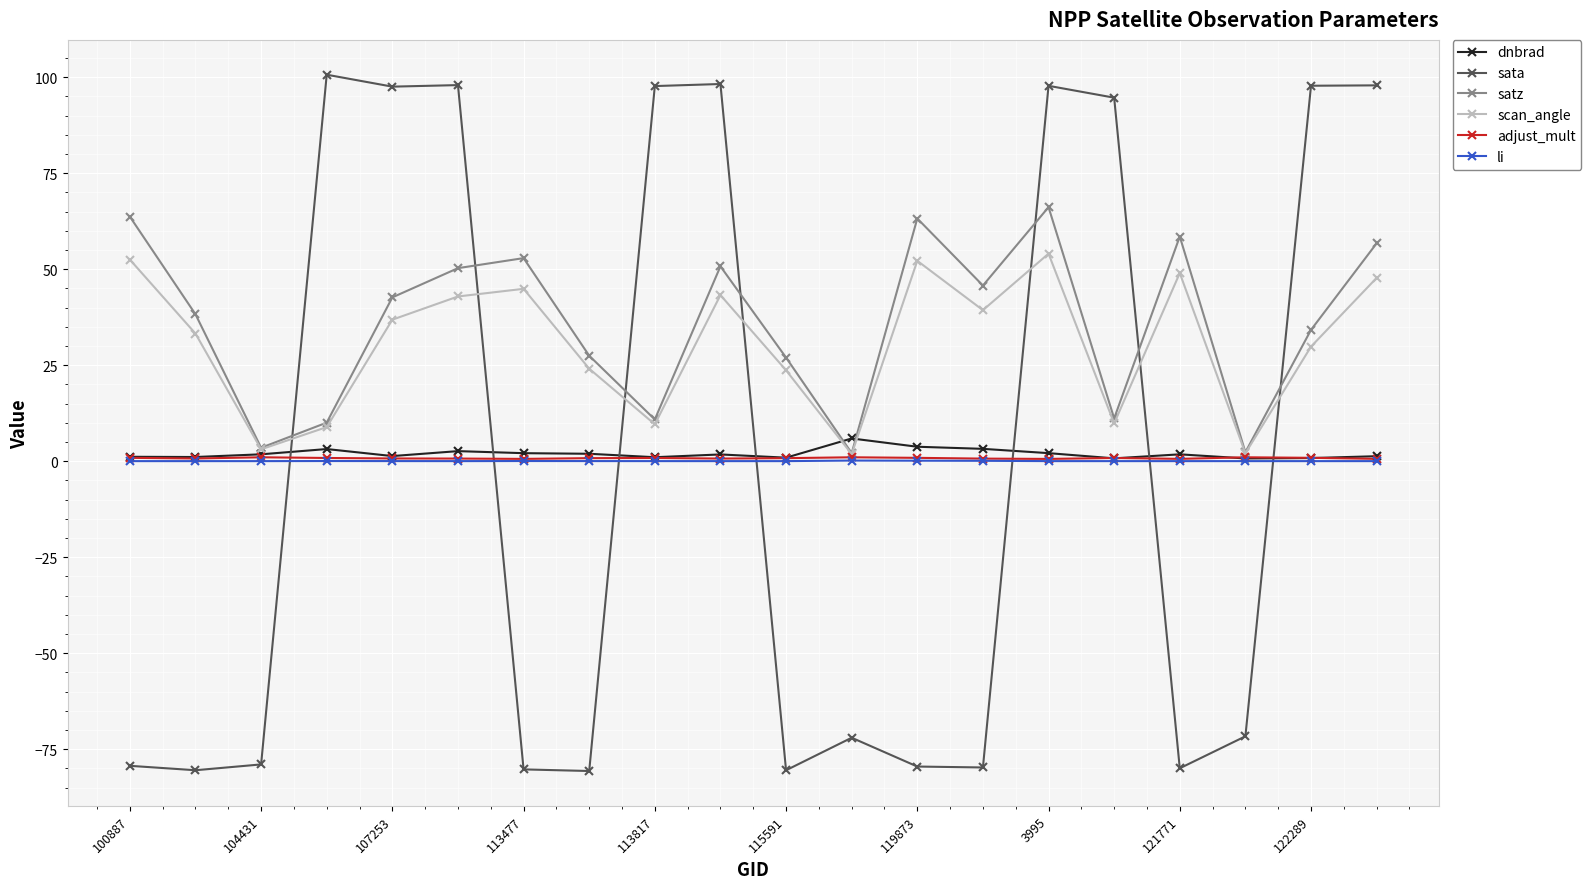

Which series has the widest spread of values?

sata